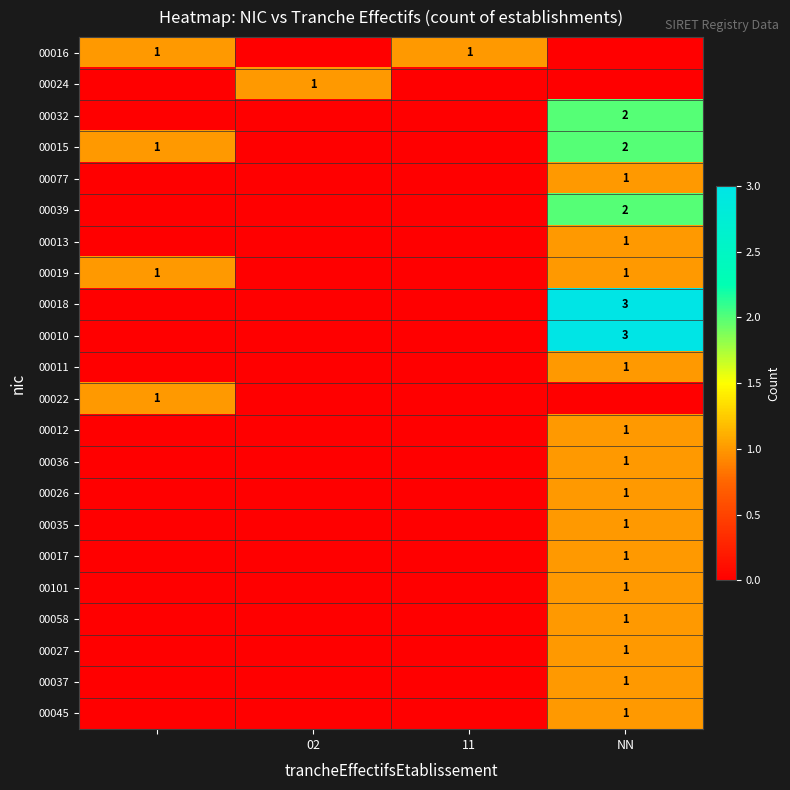

Is it true that 00045 equals 1 at NN?

True